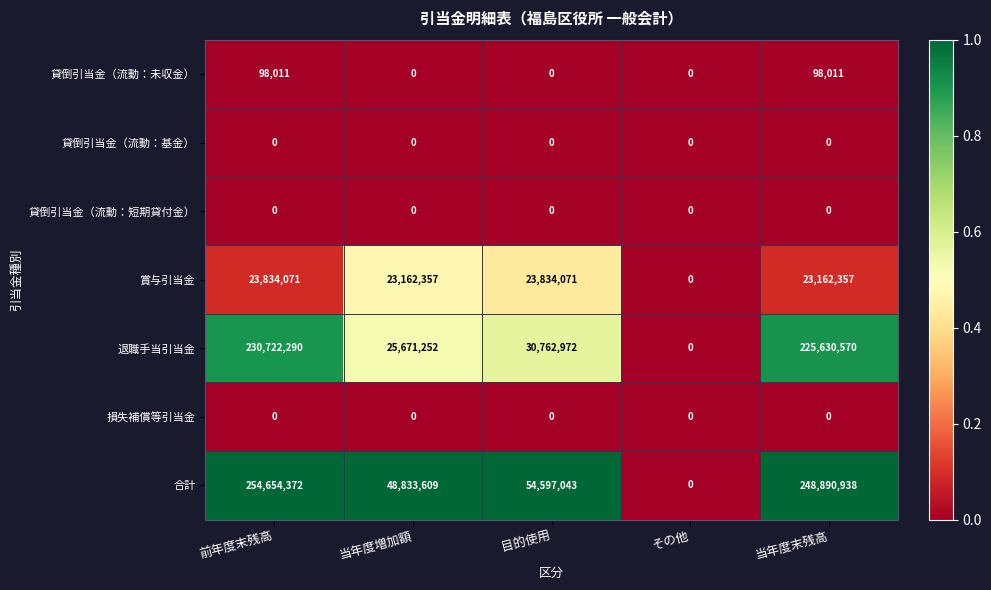

Between 前年度末残高 and 当年度増加額, which series saw the biggest shift?

合計